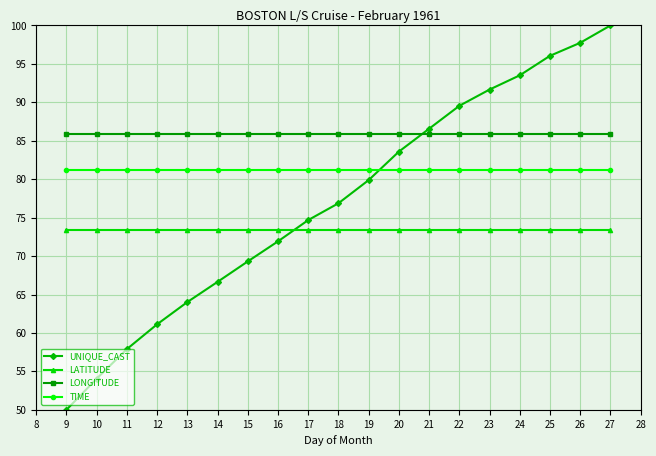

List the labels in order of UNIQUE_CAST value, smallest first.

9, 10, 11, 12, 13, 14, 15, 16, 17, 18, 19, 20, 21, 22, 23, 24, 25, 26, 27